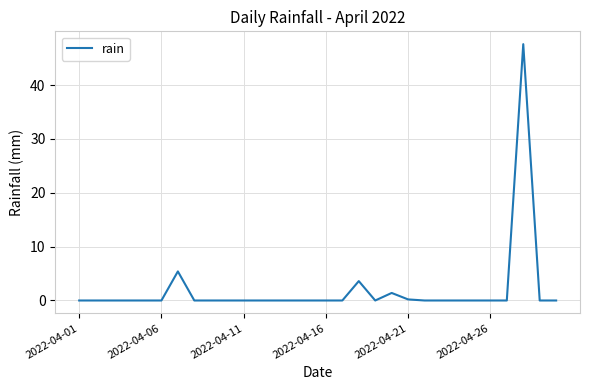

What is the greatest value displayed?

47.6